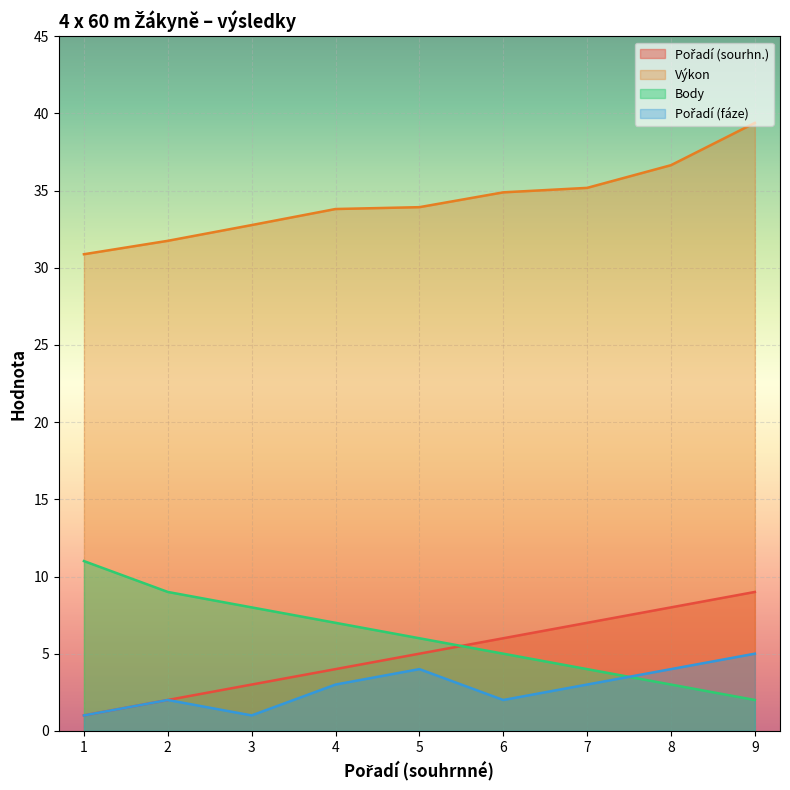

At which label does Pořadí (sourhn.) reach its minimum?

1